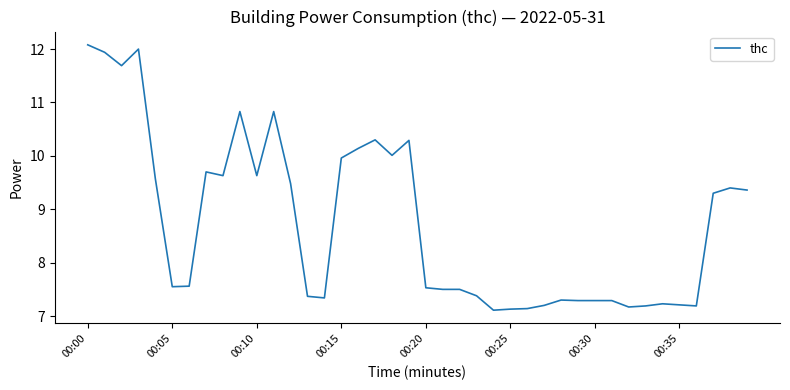

What is the maximum value shown in the chart?

12.1